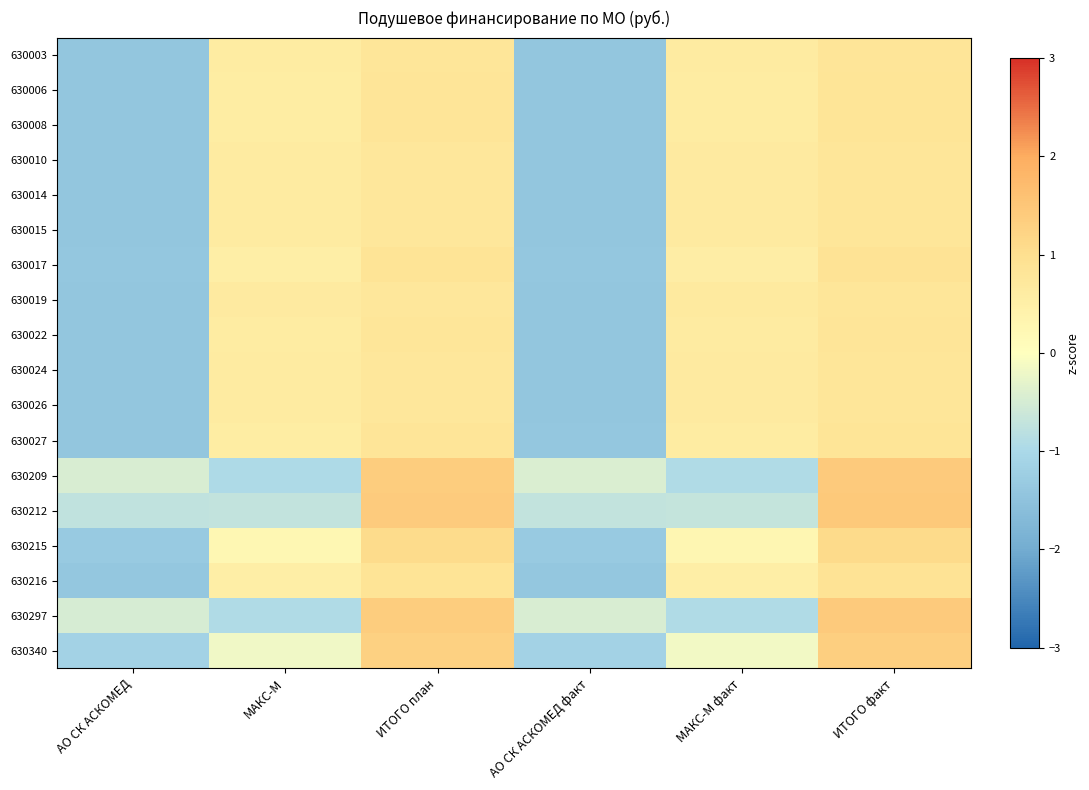

Which series changed the most between МАКС-М and ИТОГО план?

630209